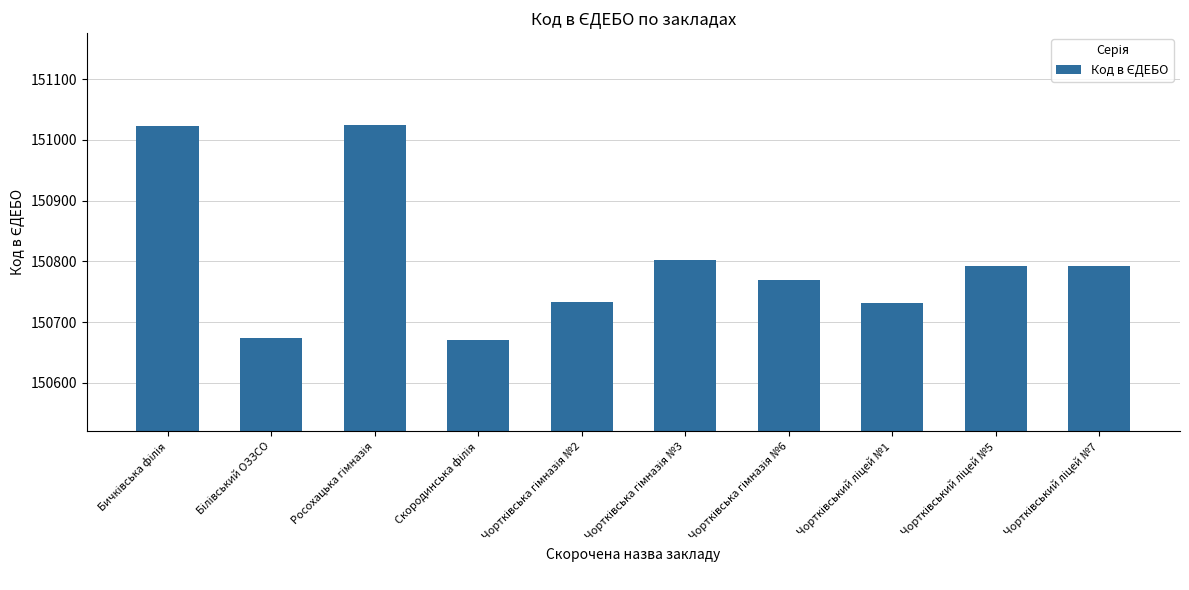

What is the value of the 4th bar from the left?

150671